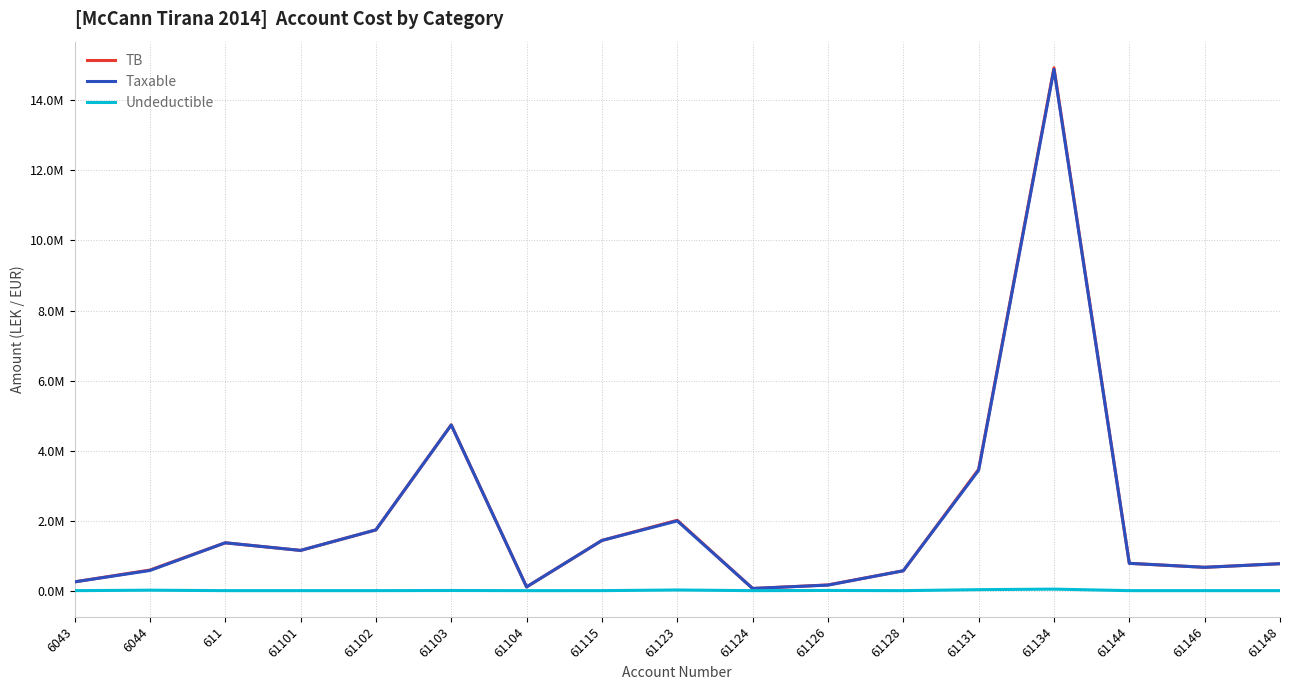

Does the chart have visible grid lines?

Yes